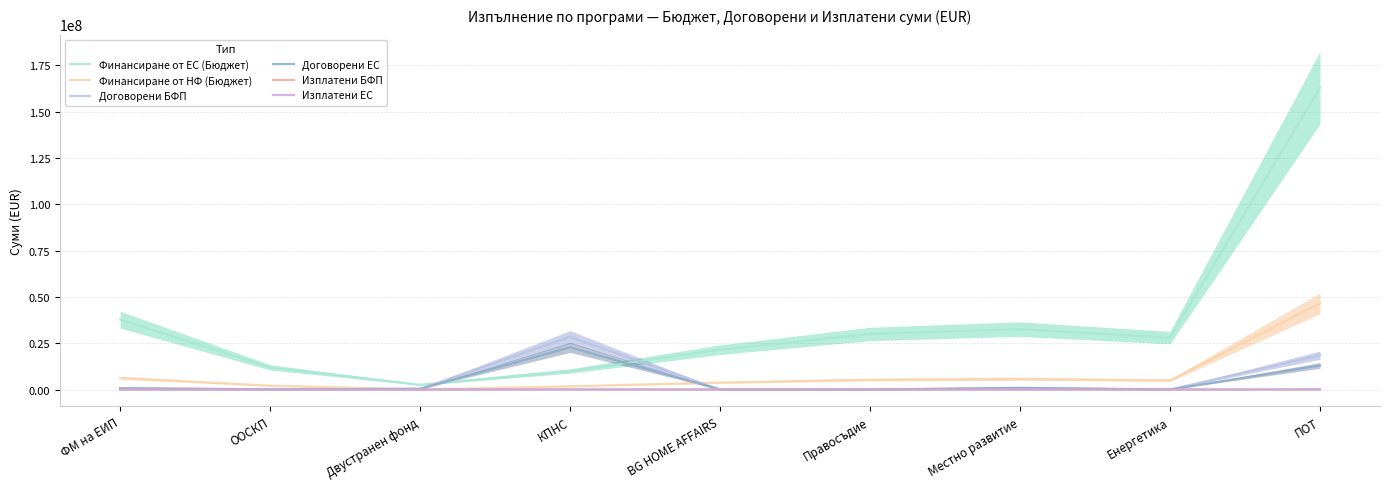

True or false: Договорени ЕС and Договорени БФП intersect in this chart.

False